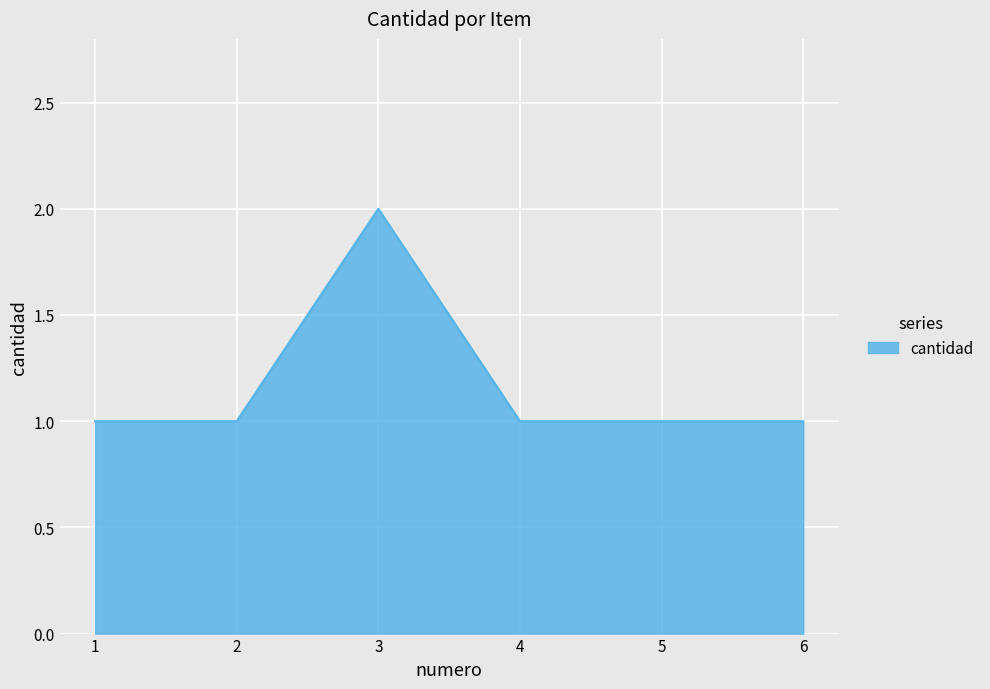

Count the number of data series in this chart.

1